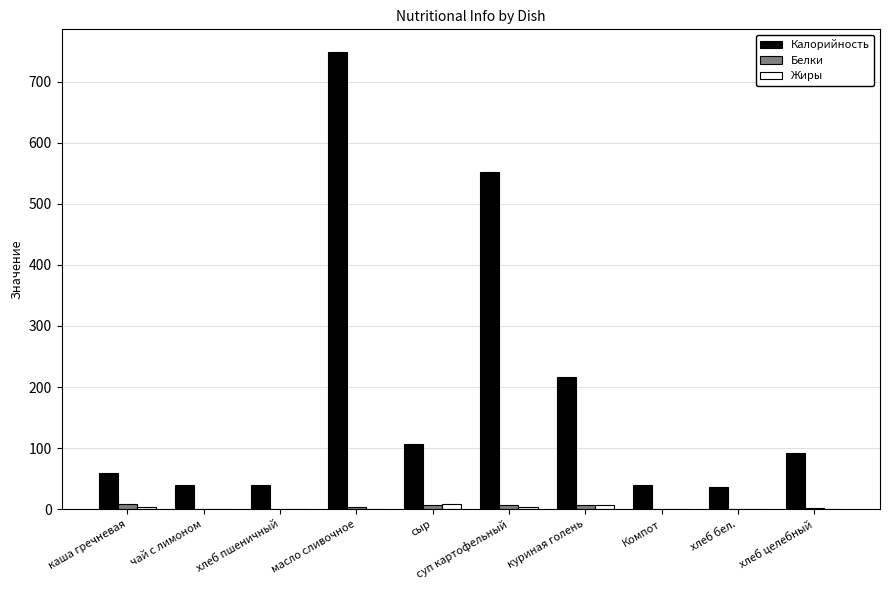

The value of Калорийность at масло сливочное is 211.8. True or false?

False